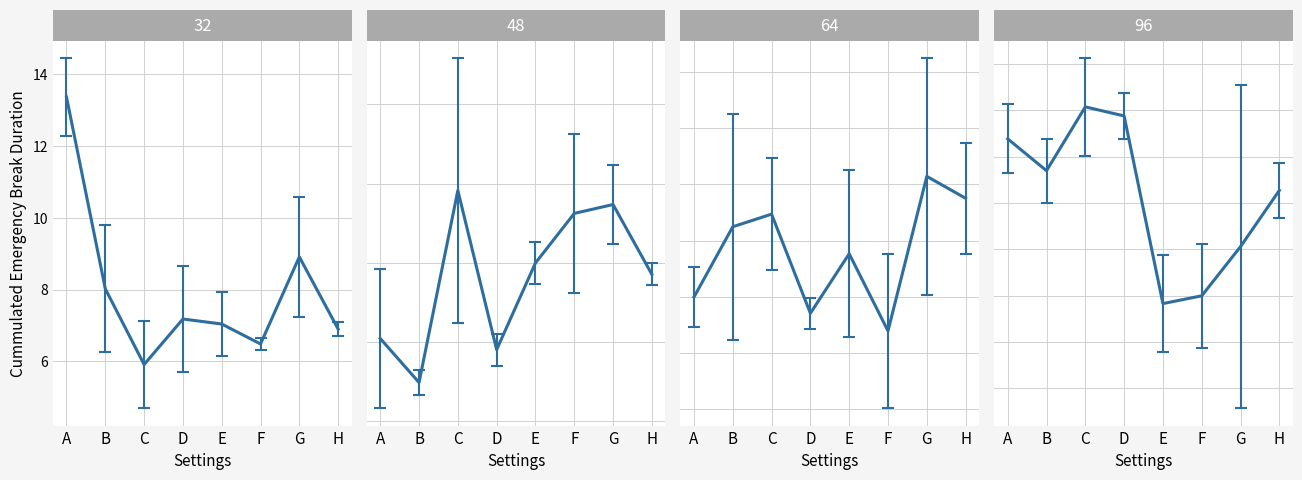

How many interior local valleys (lower than both neighbors) does the data have?

2